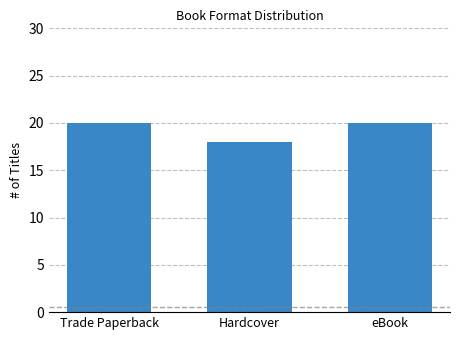

What is the sum of the values at Trade Paperback and eBook?

40